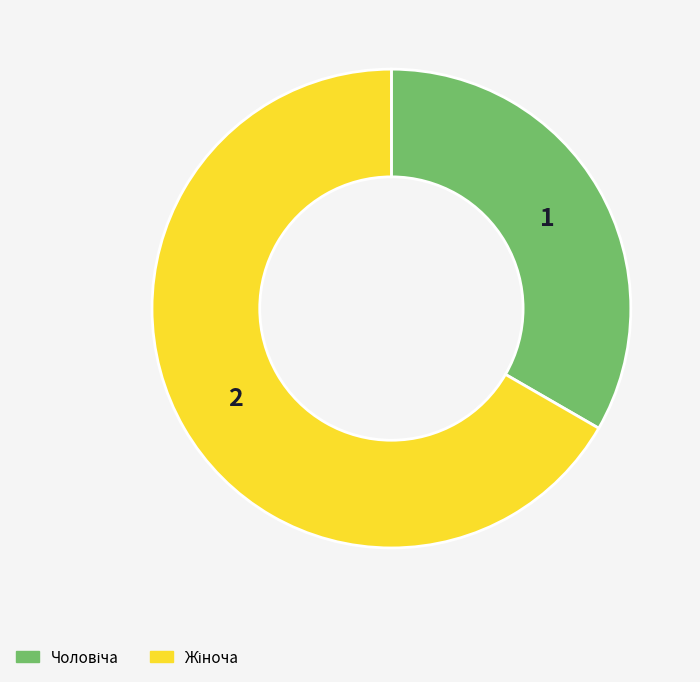

Does any single category account for the majority?

Yes